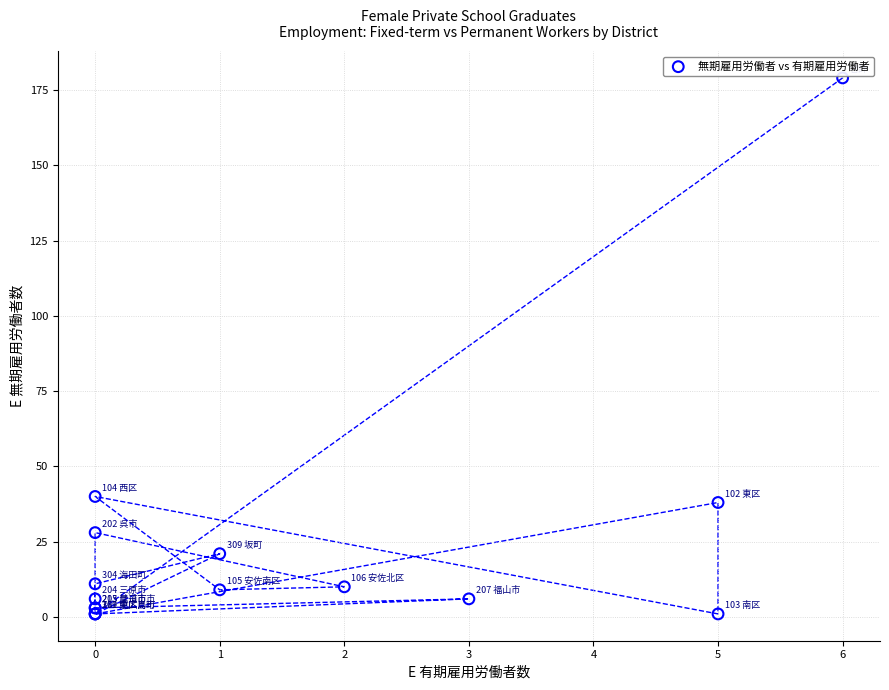

What Y value in the scatter plot is closest to 90?

40